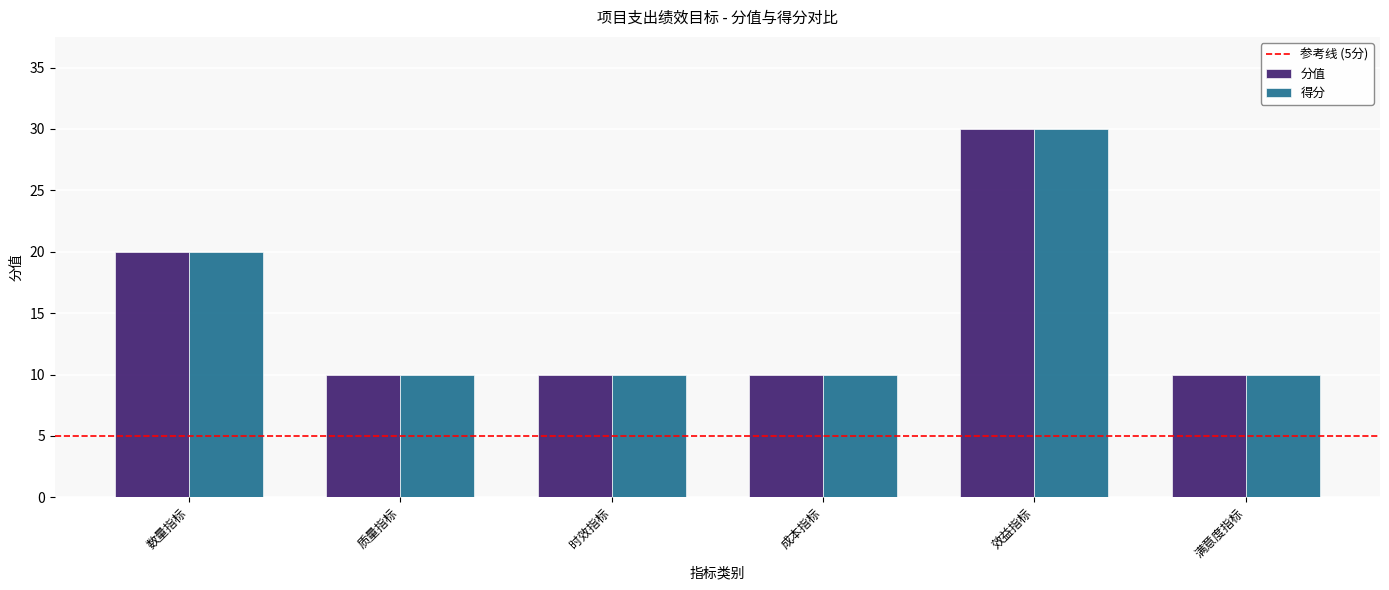

At which category is the sum across all series the highest?

效益指标